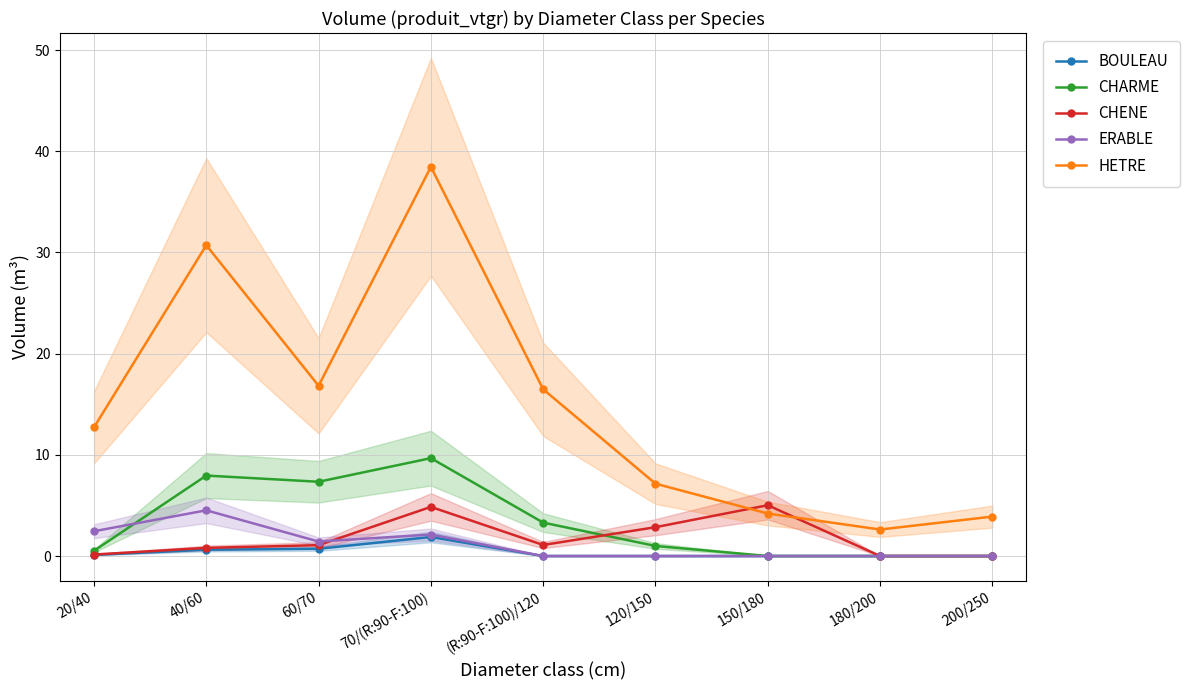

Where does the CHENE series first go above 1?

60/70